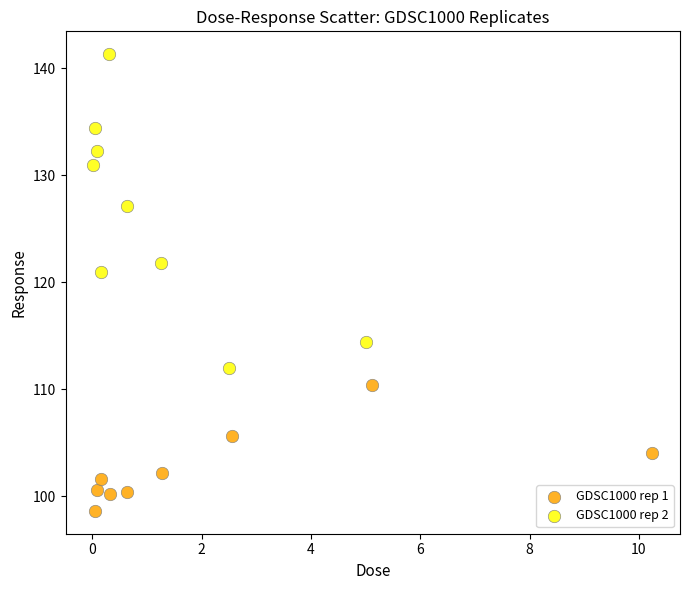

Which series contains the lowest Y value?

GDSC1000 rep 1